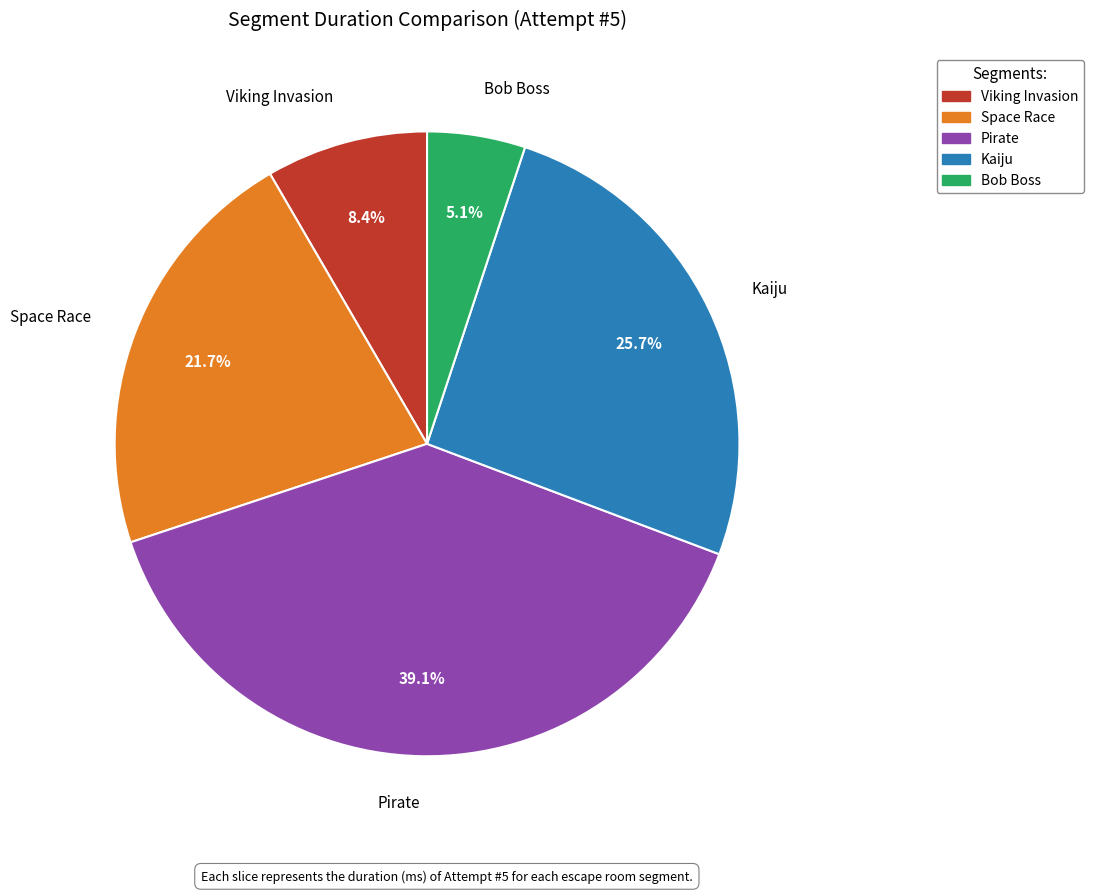

The Bob Boss slice represents 5% of the pie. True or false?

True